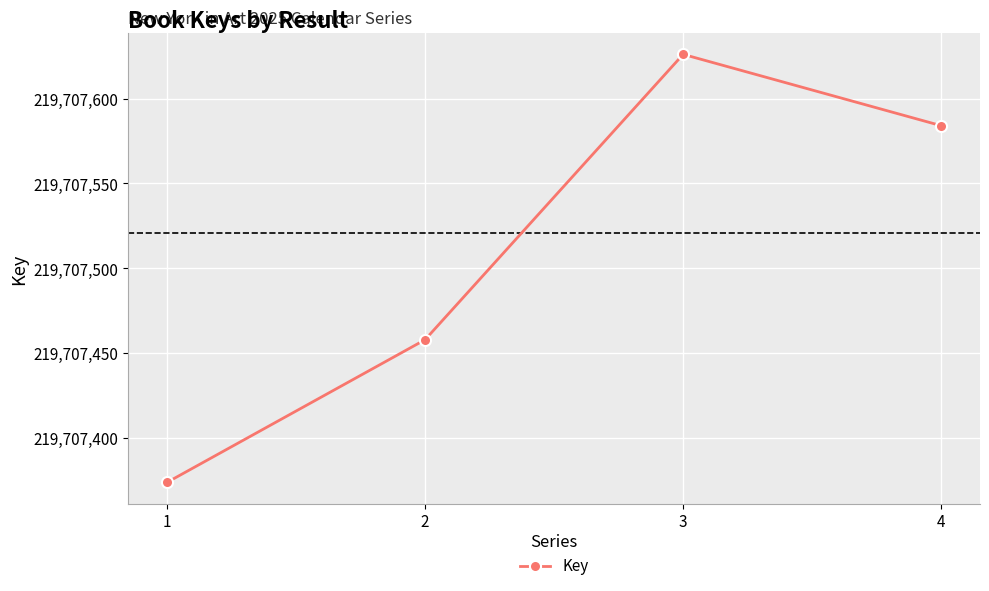

Count the number of data series in this chart.

1